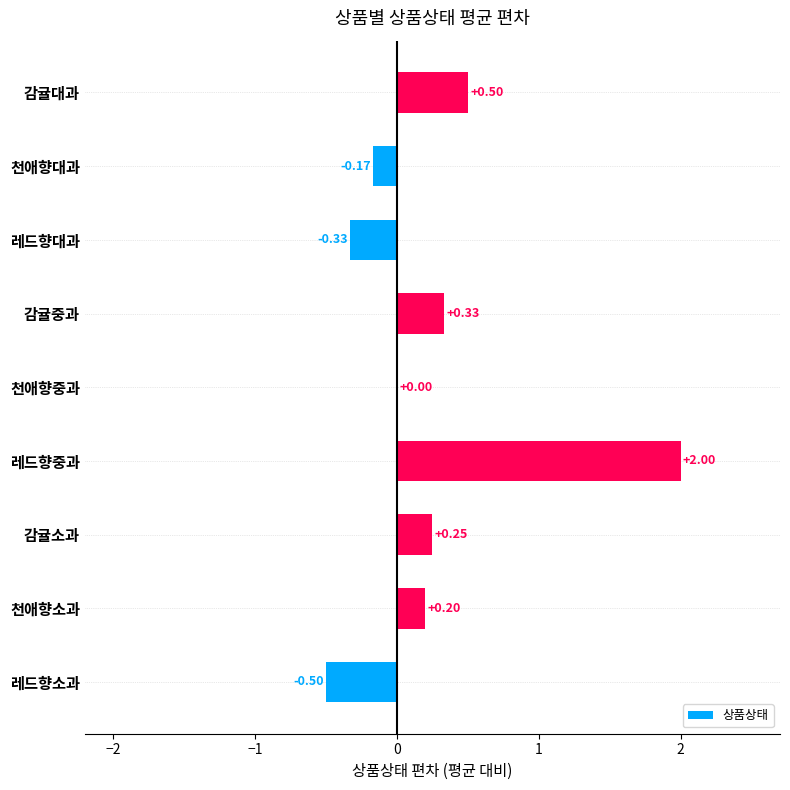

At which label is the value closest to 0?

천애향중과